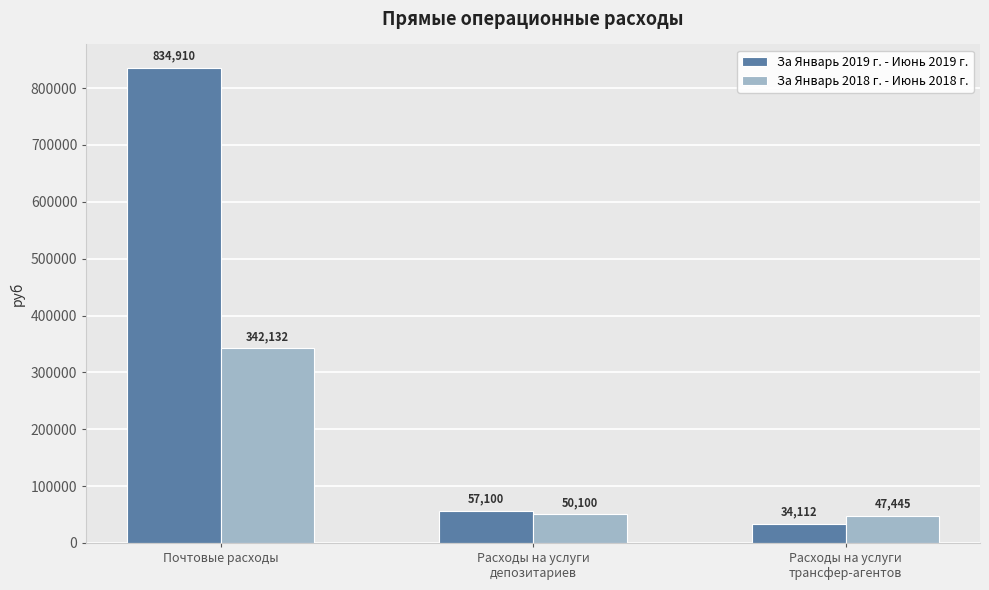

The За Январь 2018 г. - Июнь 2018 г. series shows 342132.0 at Почтовые расходы. True or false?

True